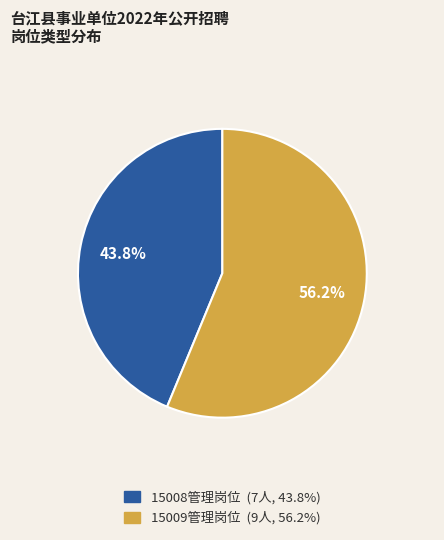

True or false: 15008管理岗位 accounts for 44% of the total.

True